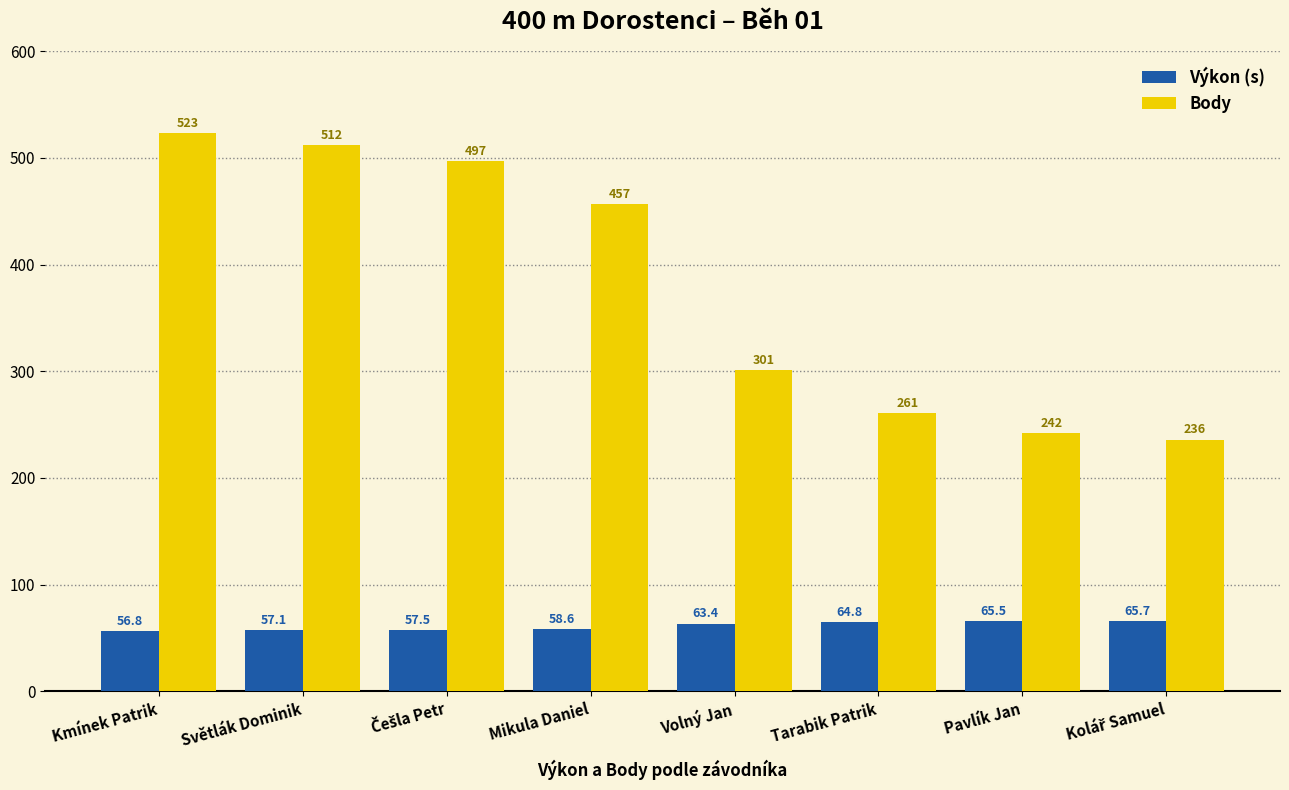

Is the value of Výkon (s) at Volný Jan greater than the value of Body at Pavlík Jan?

No